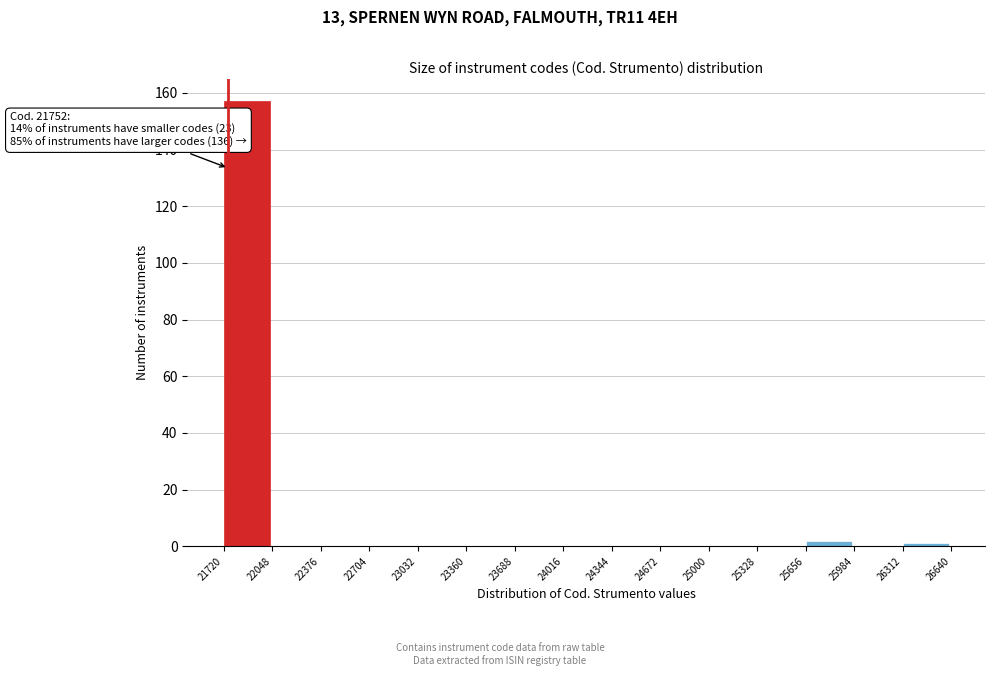

Over which range of the x-axis is the bar tallest?

21720 to 22048